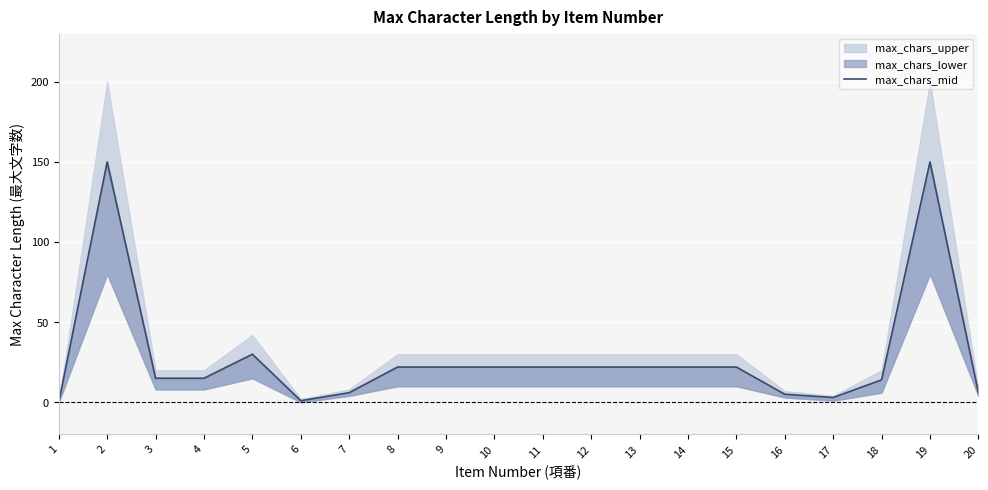

What is the sum of all values?

571